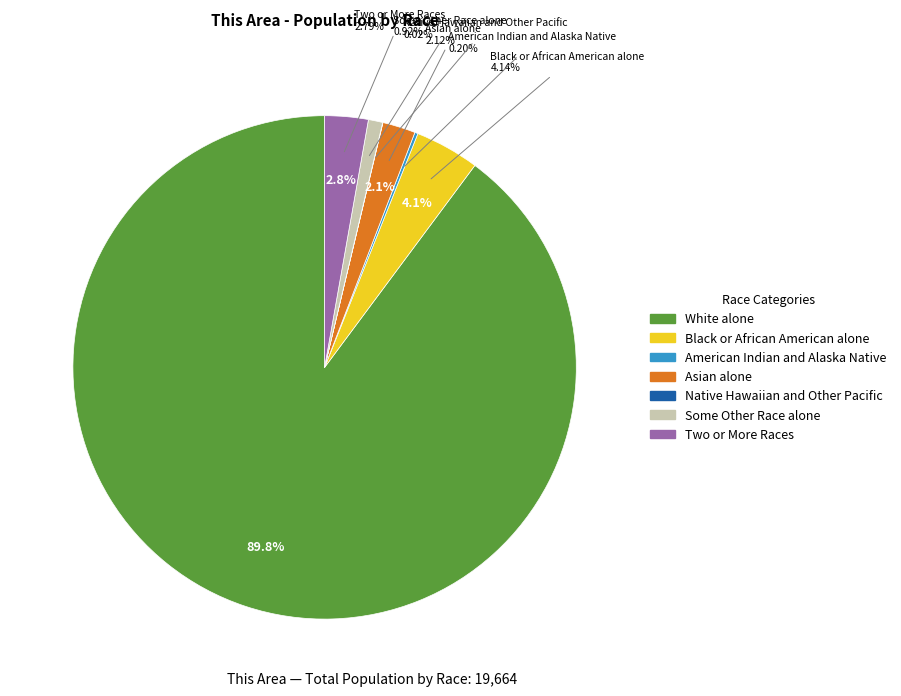

Does Asian alone represent more than half of the total?

No